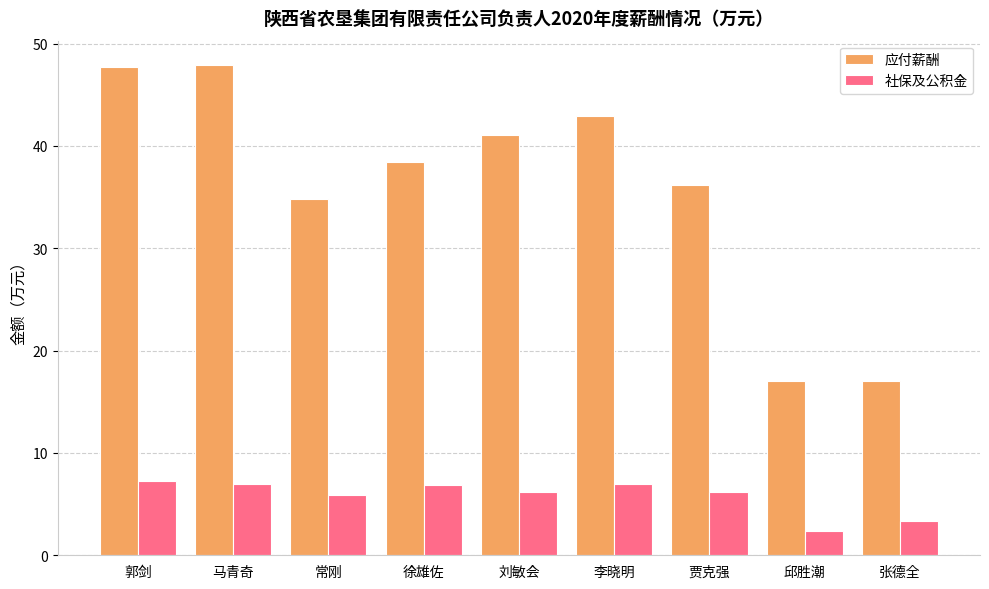

At which category does the chart reach its minimum across all series?

邱胜潮